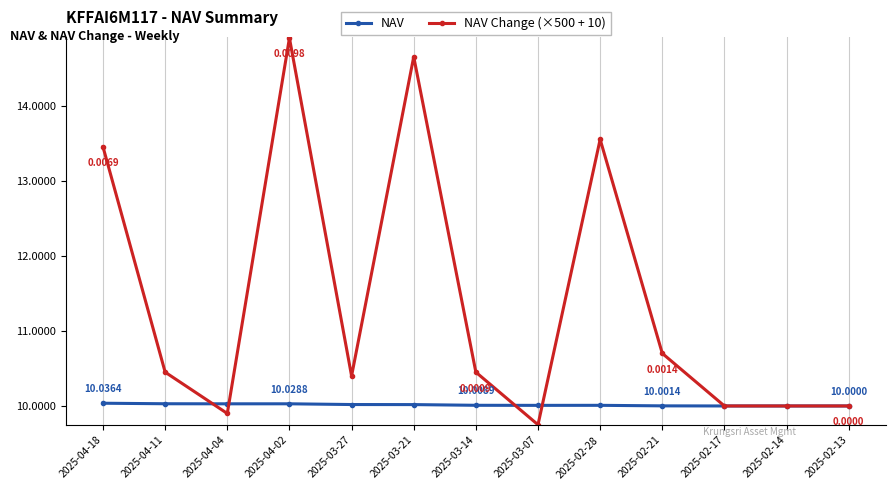

What is the total value across all series at 2025-04-04?

19.9